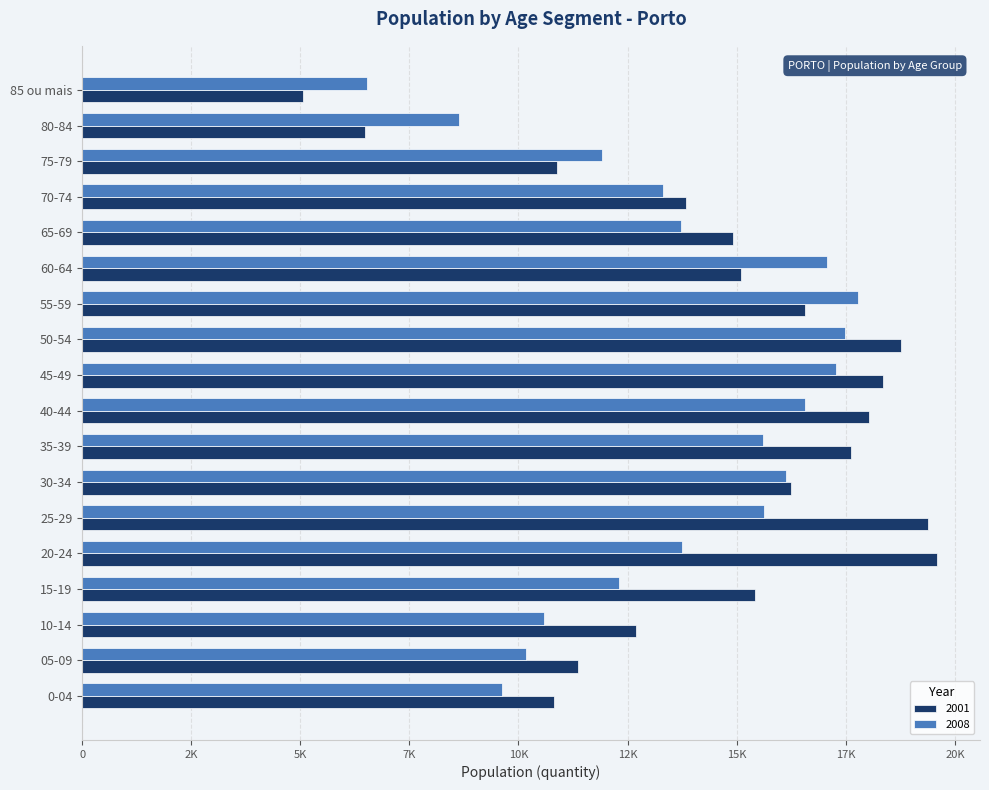

What are all the series names shown in the legend?

2001, 2008